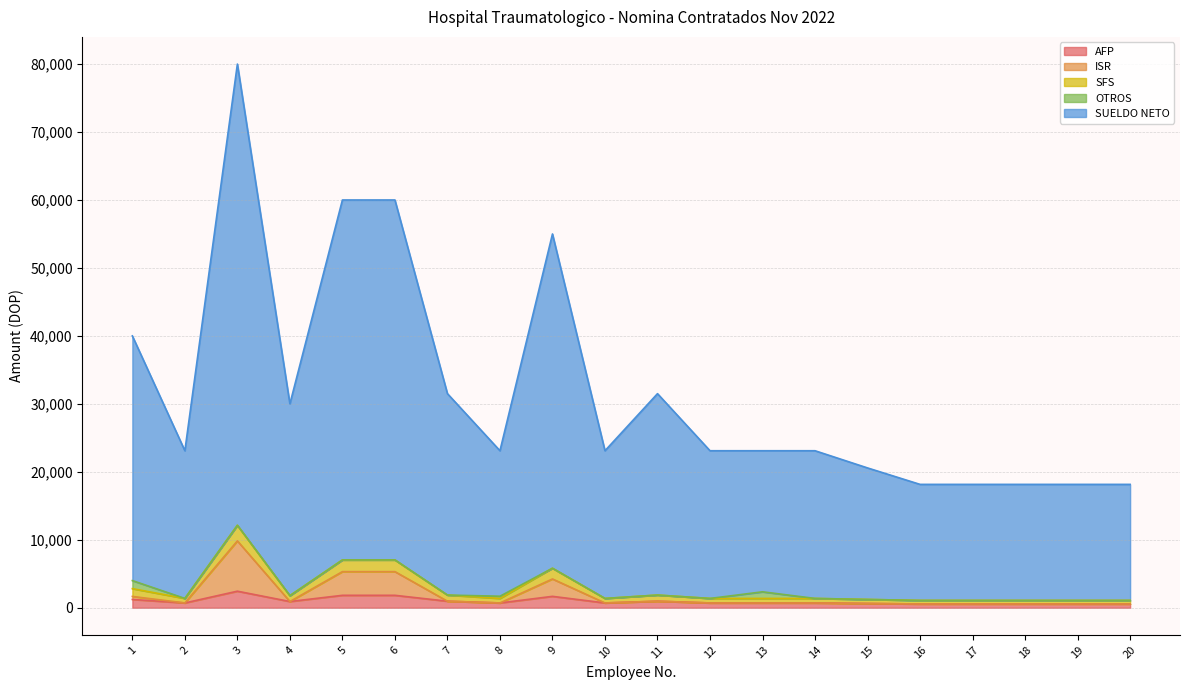

How many interior local peaks does the ISR series have?

4